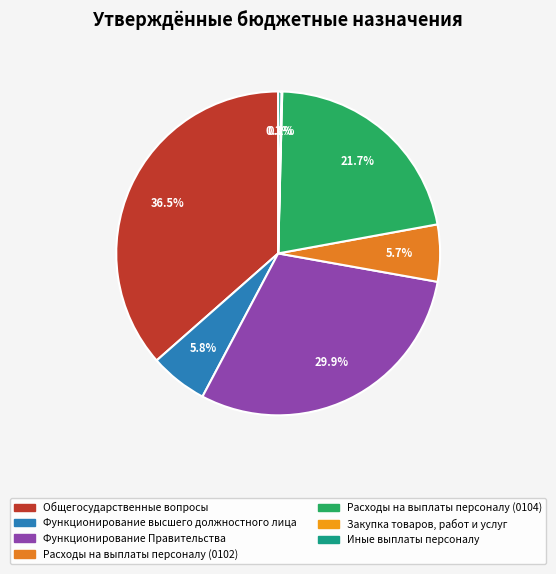

Is there any slice that represents more than half of the pie?

No